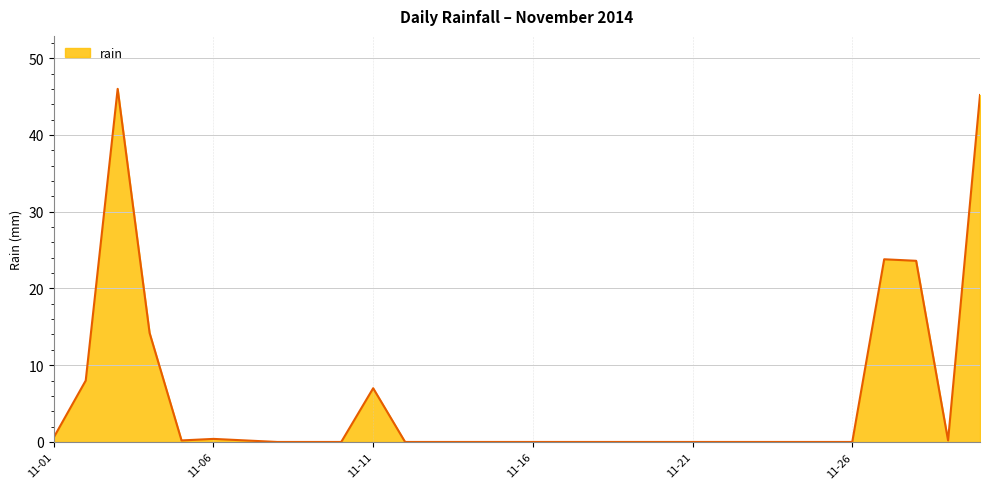

What is the maximum value shown in the chart?

46.0